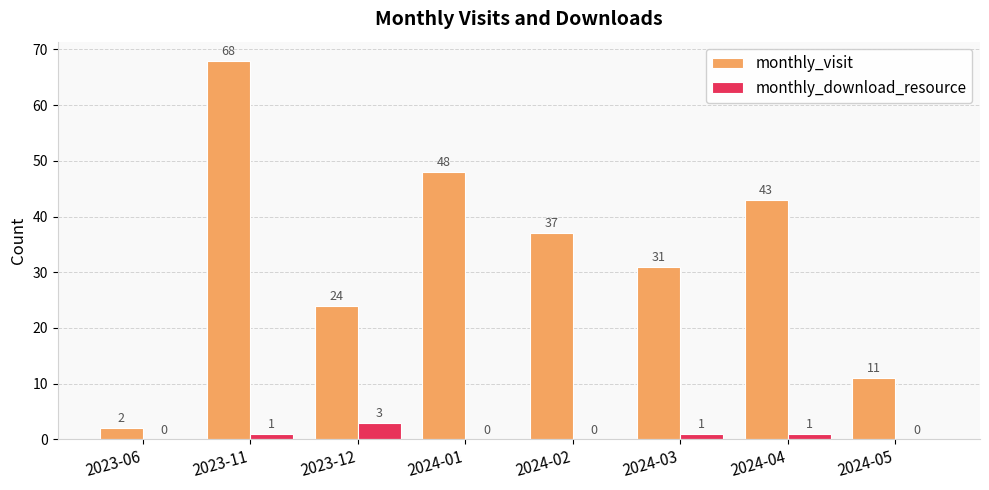

Which series changed the most between 2024-02 and 2024-04?

monthly_visit